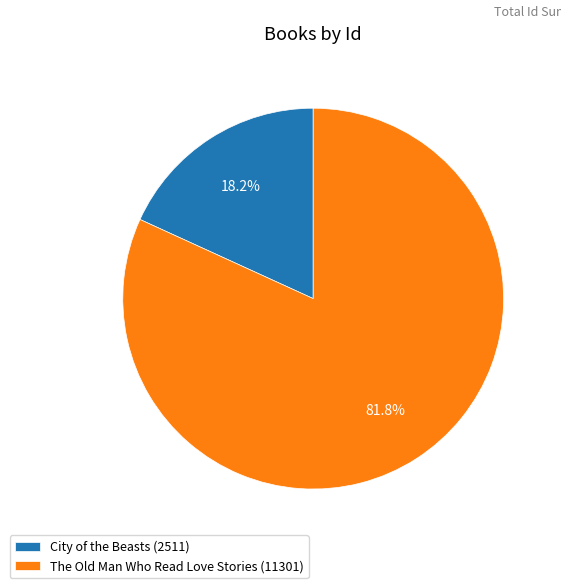

Which slice is the largest?

The Old Man Who Read Love Stories